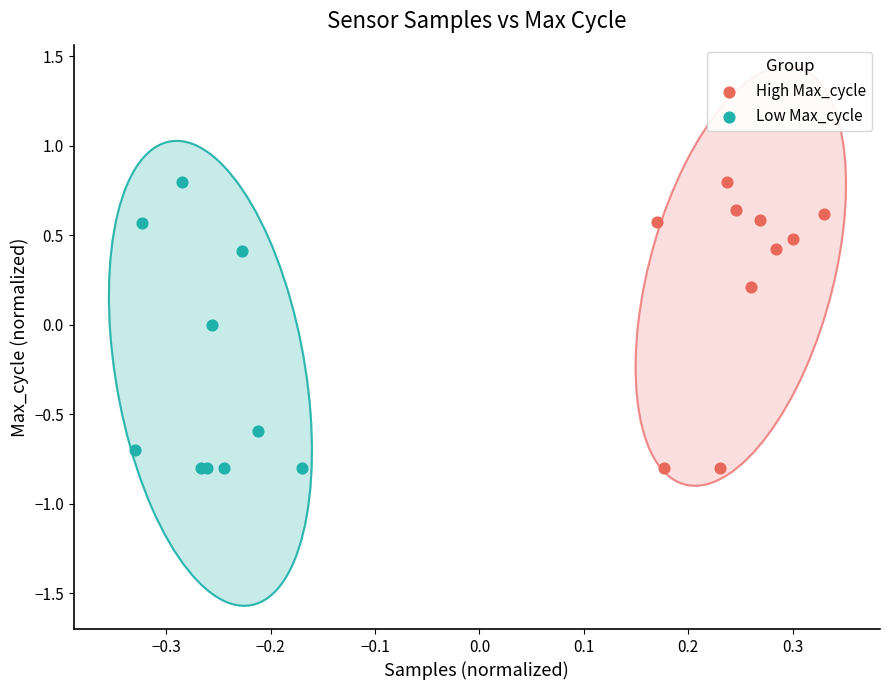

What are all the series names shown in the legend?

High Max_cycle, Low Max_cycle